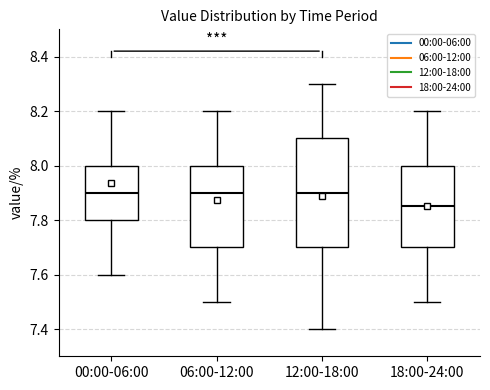

Reading left to right, read every box against the y-axis: the position of its median line, the range the box covers, and the ends of its whiskers. The values are not printed on the chart, so give them approximately, as read against the axis.

00:00-06:00: median 7.90, box 7.80 to 8.00, whiskers 7.60 to 8.20
06:00-12:00: median 7.90, box 7.70 to 8.00, whiskers 7.50 to 8.20
12:00-18:00: median 7.90, box 7.70 to 8.10, whiskers 7.40 to 8.30
18:00-24:00: median 7.86, box 7.70 to 8.00, whiskers 7.50 to 8.20